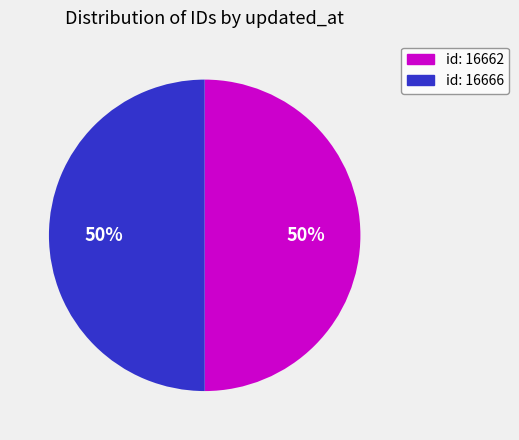

How many segments does this pie chart have?

2